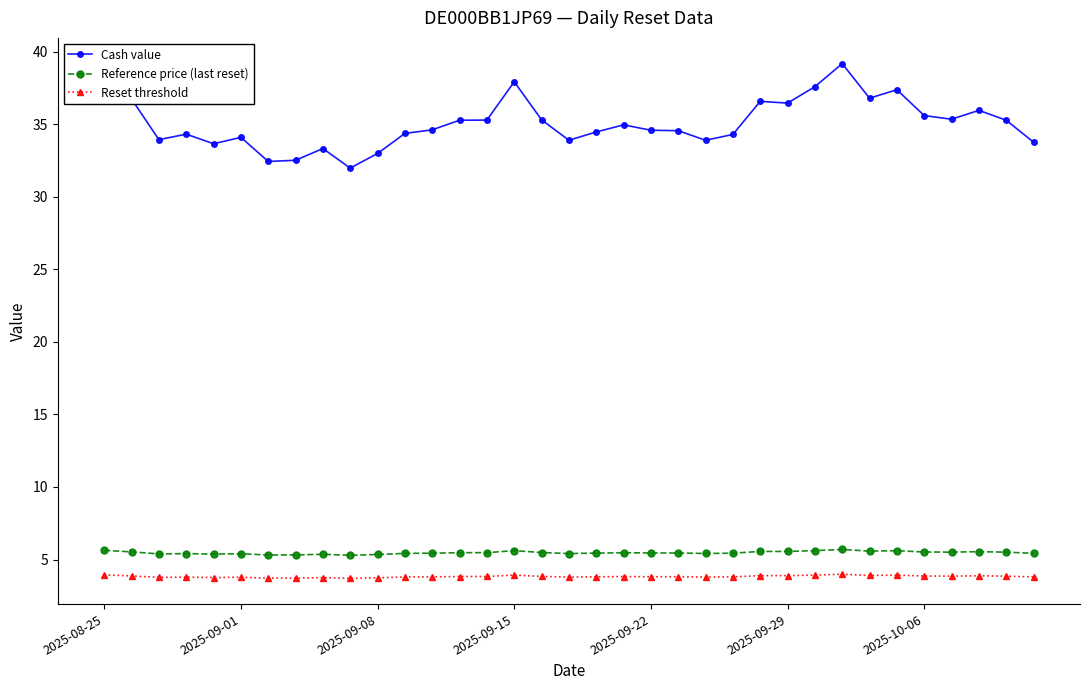

What is the highest value of the Reset threshold series?

4.0